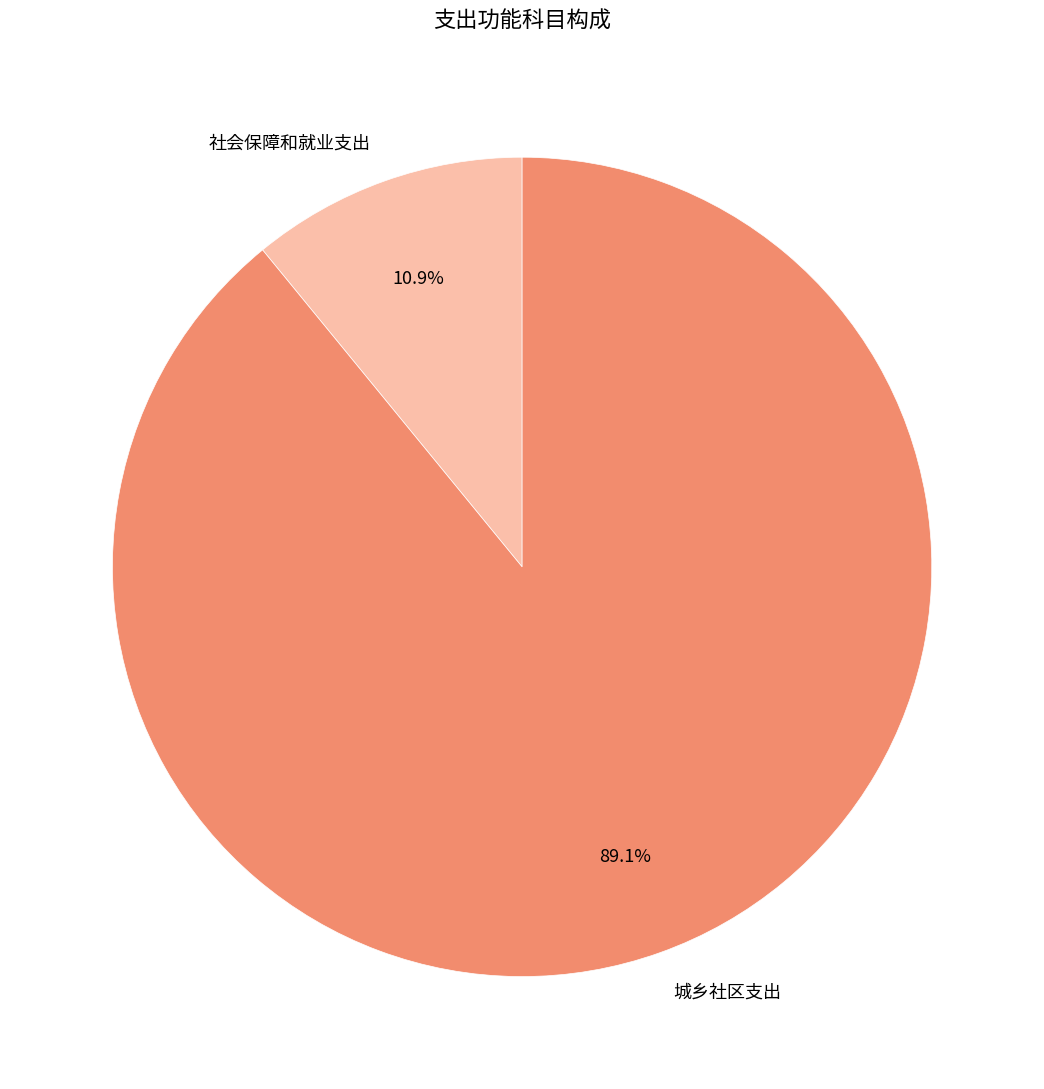

How many slices are in this pie chart?

2